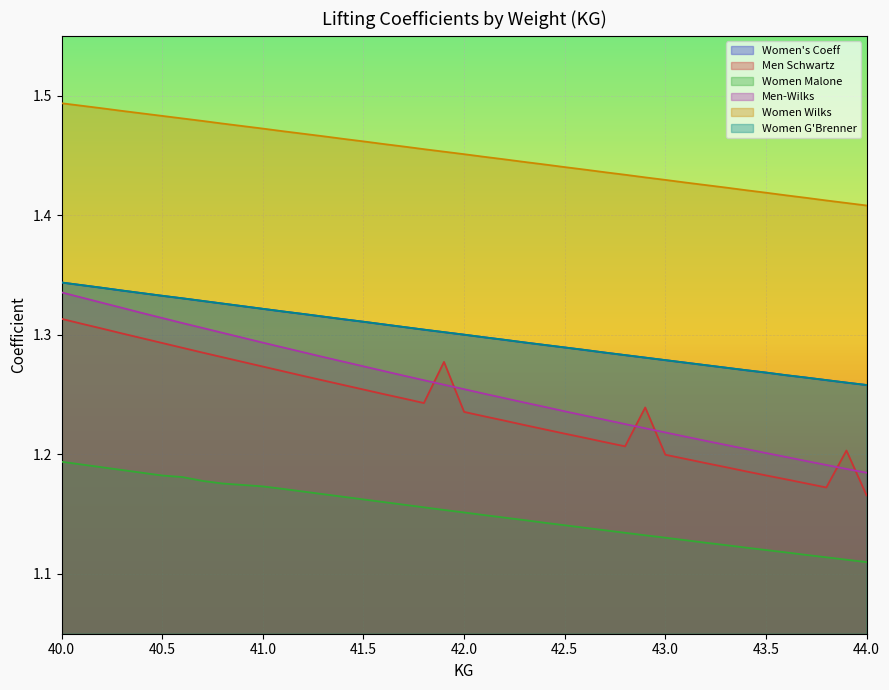

What position from the left is 42.9?

29